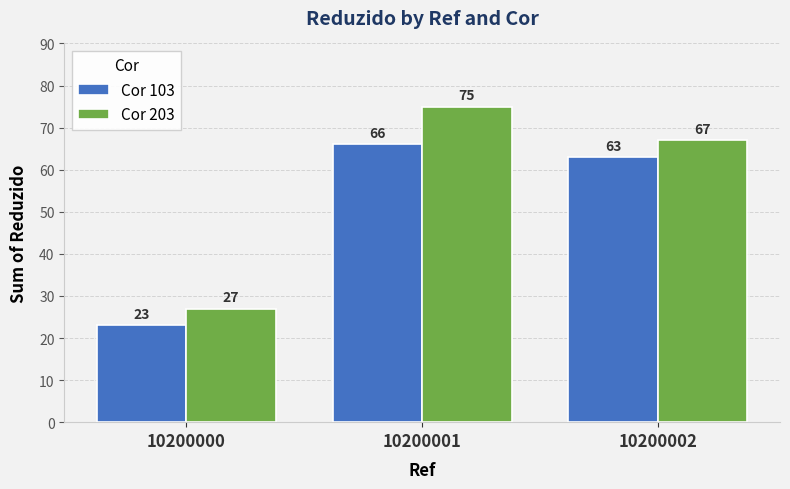

Which category has the lowest value across all series?

10200000